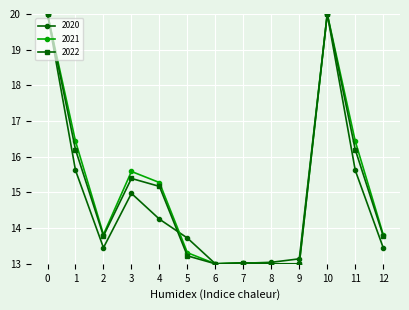

Between 1 and 8, which series saw the biggest shift?

2021